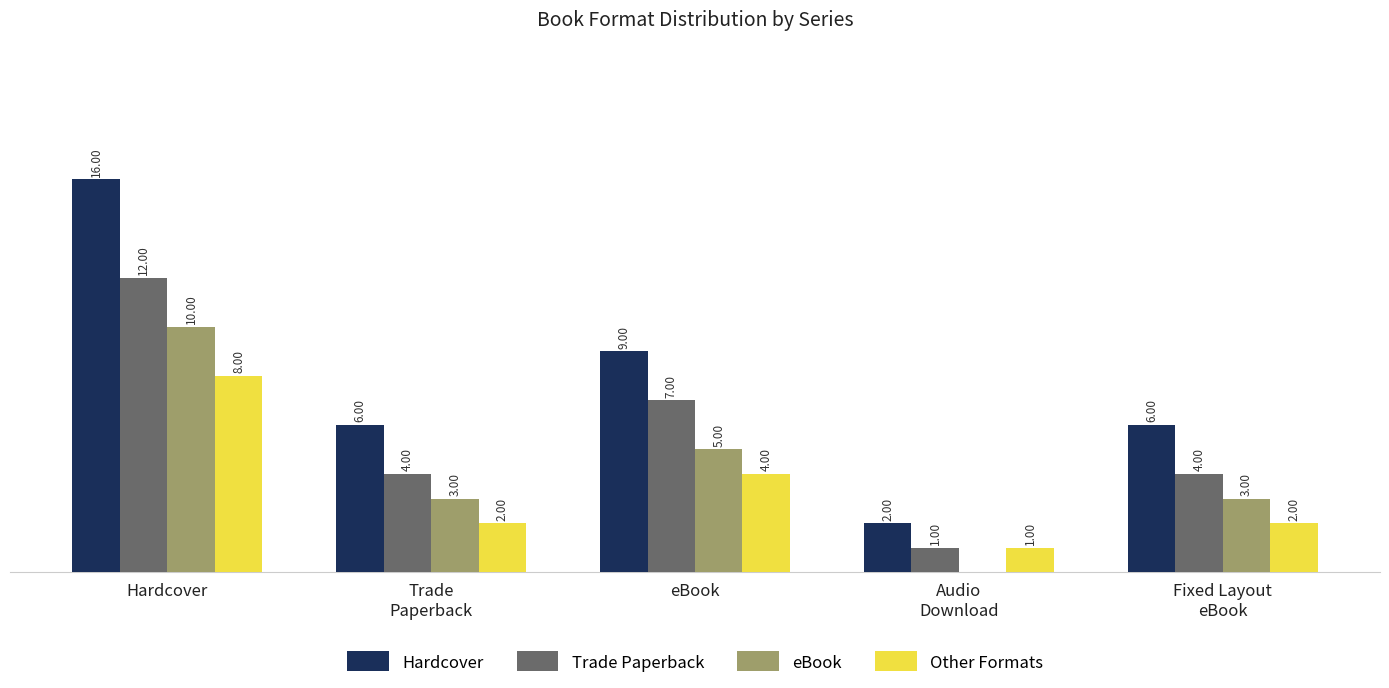

Are the bars horizontal?

No